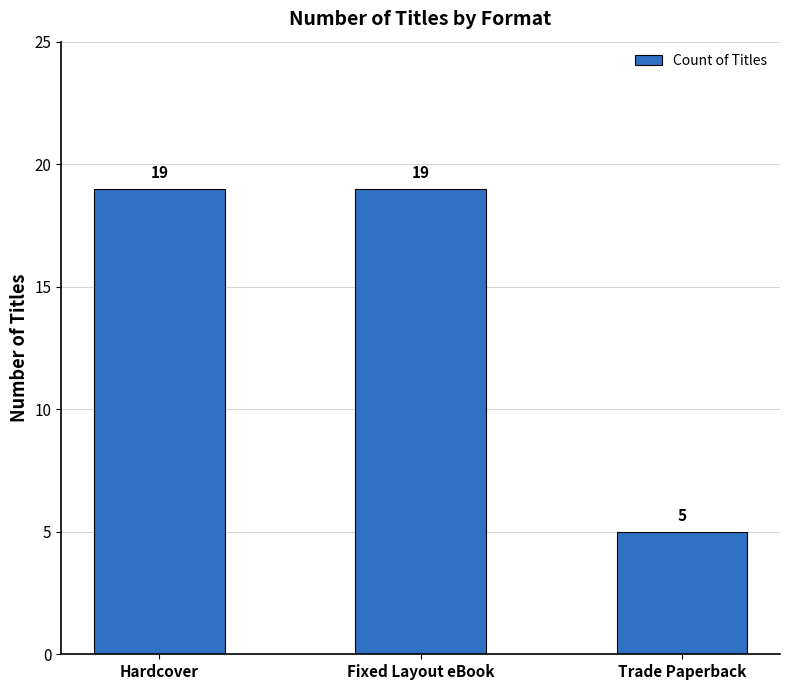

Which has a higher value, Hardcover or Trade Paperback?

Hardcover